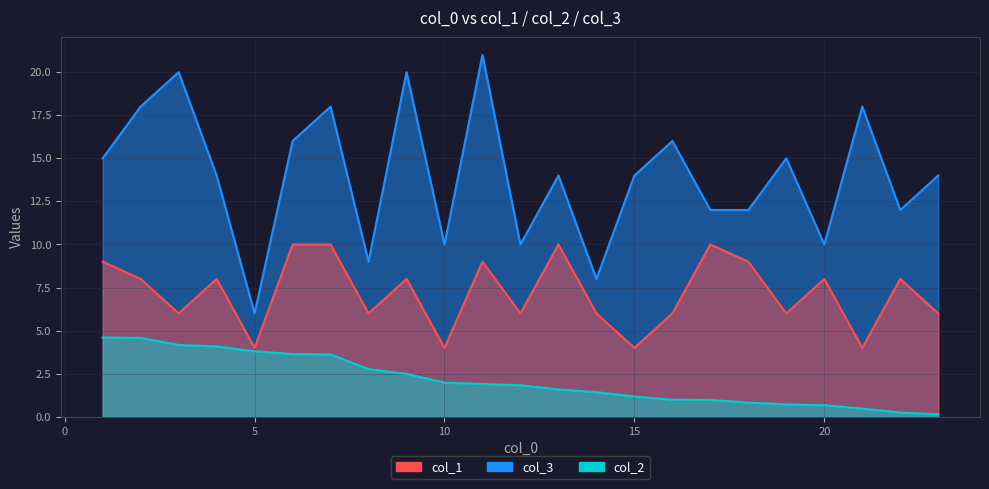

True or false: col_1 and col_3 cross at least once.

False